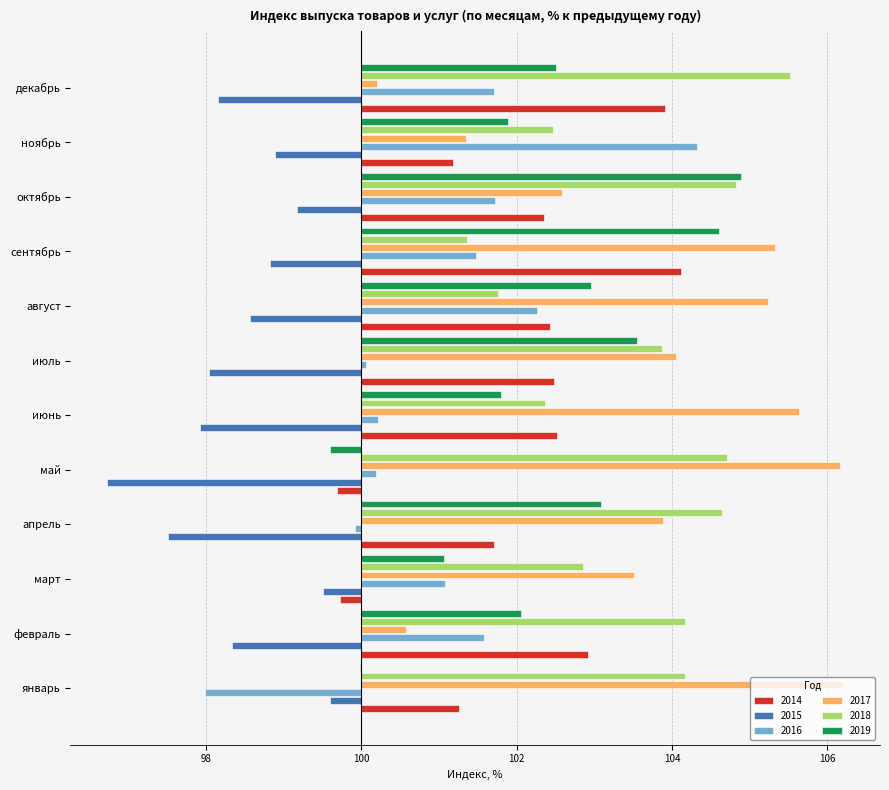

What are all the series names shown in the legend?

2014, 2015, 2016, 2017, 2018, 2019